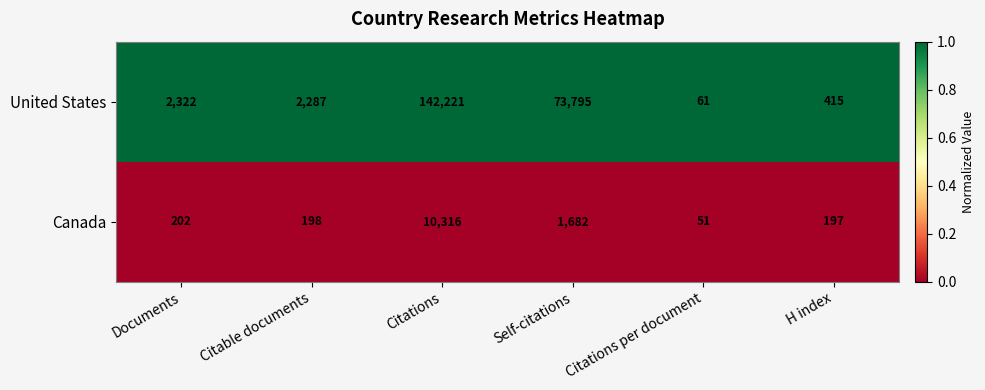

Reading left to right, extract all data points from this chart.

United States: Documents=2322	Citable documents=2287	Citations=142221	Self-citations=73795	Citations per document=61	H index=415
Canada: Documents=202	Citable documents=198	Citations=10316	Self-citations=1682	Citations per document=51	H index=197